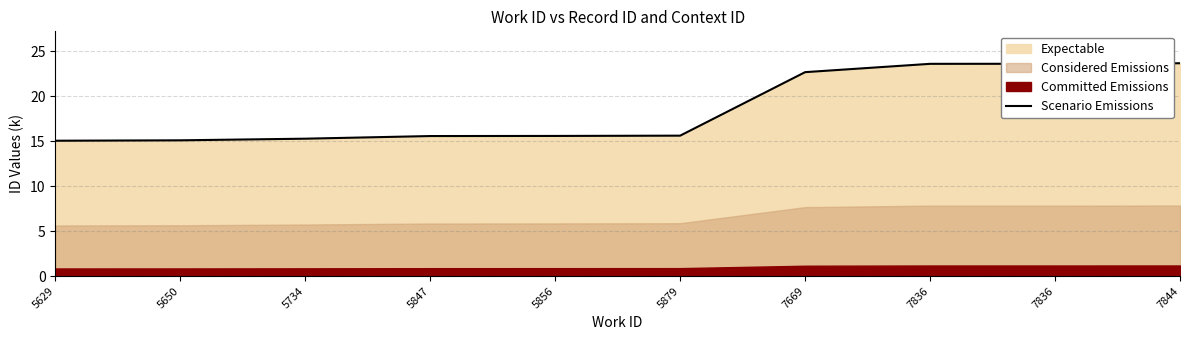

Where is the data nearest to the value 19?

5879